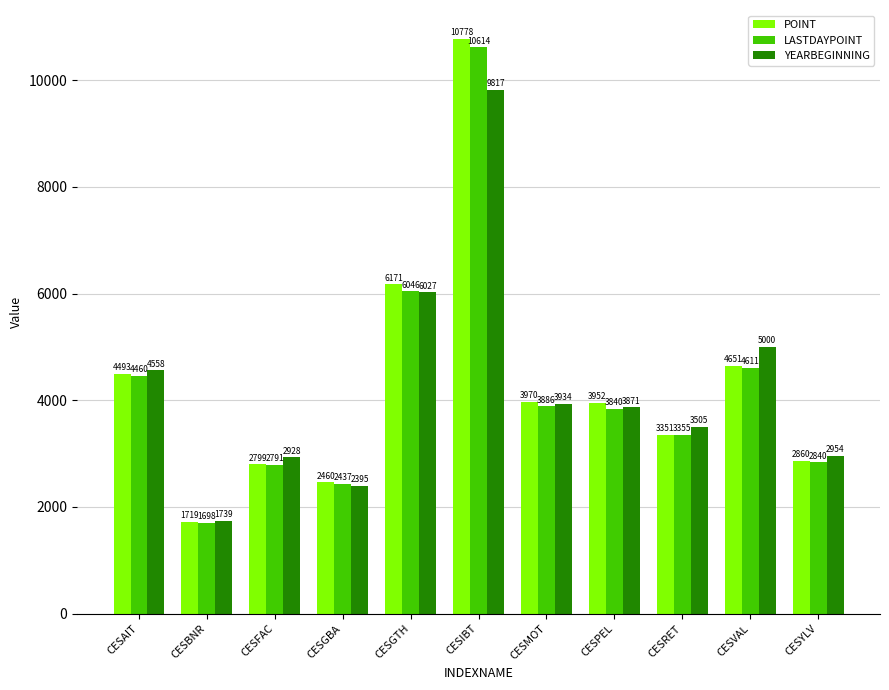

Which category has the highest value in the POINT series?

CESIBT